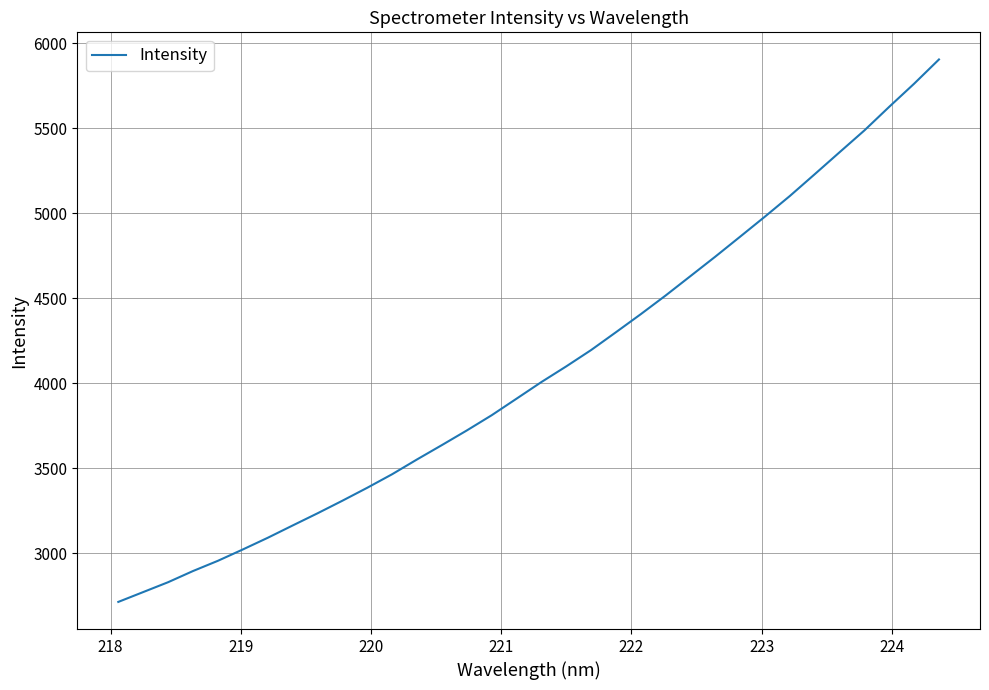

What is the maximum value shown in the chart?

5904.7